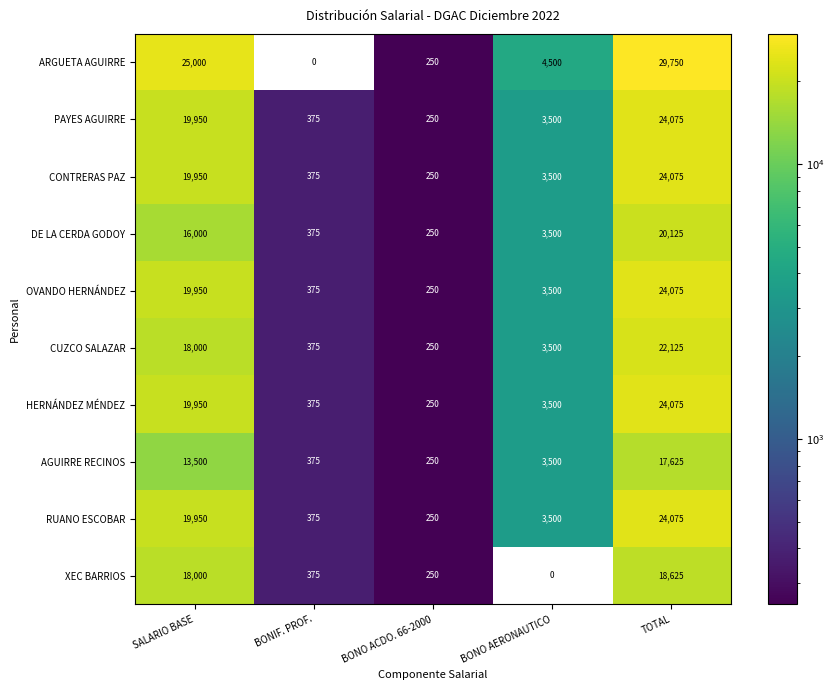

Rank the categories by HERNÁNDEZ MÉNDEZ value from lowest to highest.

BONO ACDO. 66-2000, BONIF. PROF., BONO AERONAUTICO, SALARIO BASE, TOTAL